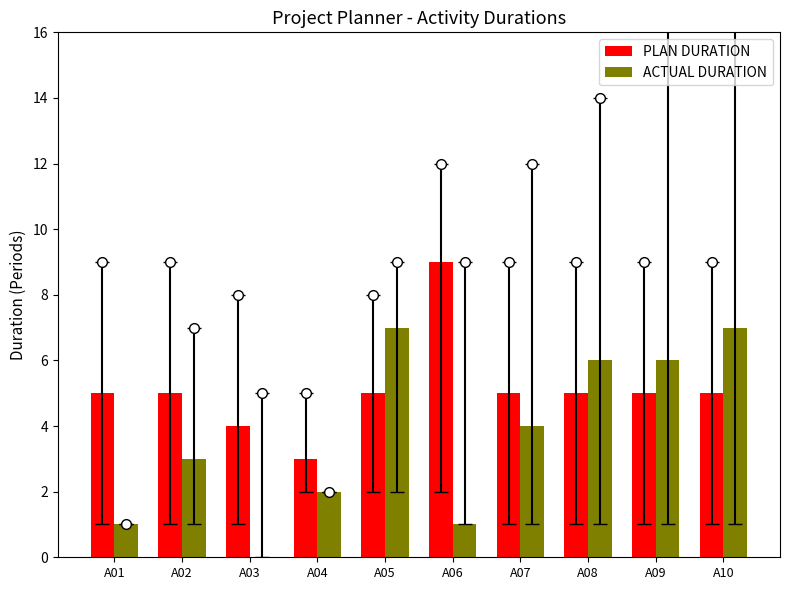

What is the sum of the PLAN DURATION values at A02 and A09?

10